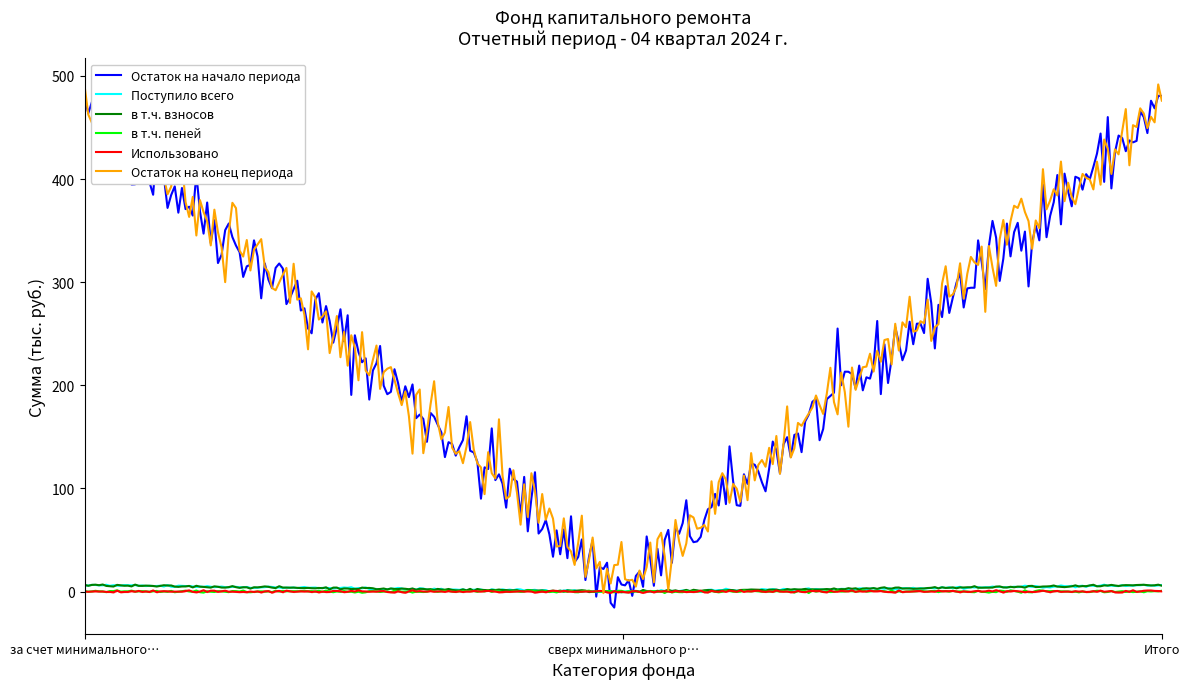

What is the spread (max minus min) of values at за счет минимального взноса?

475.6